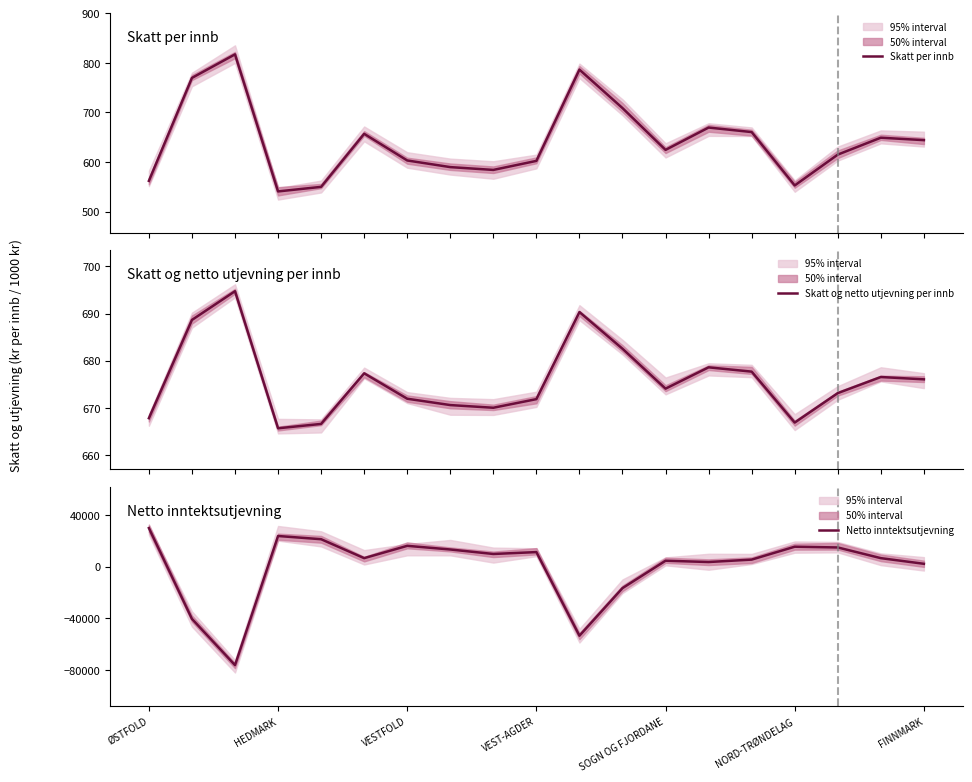

What is the highest value of the Skatt per innb series?

817.3